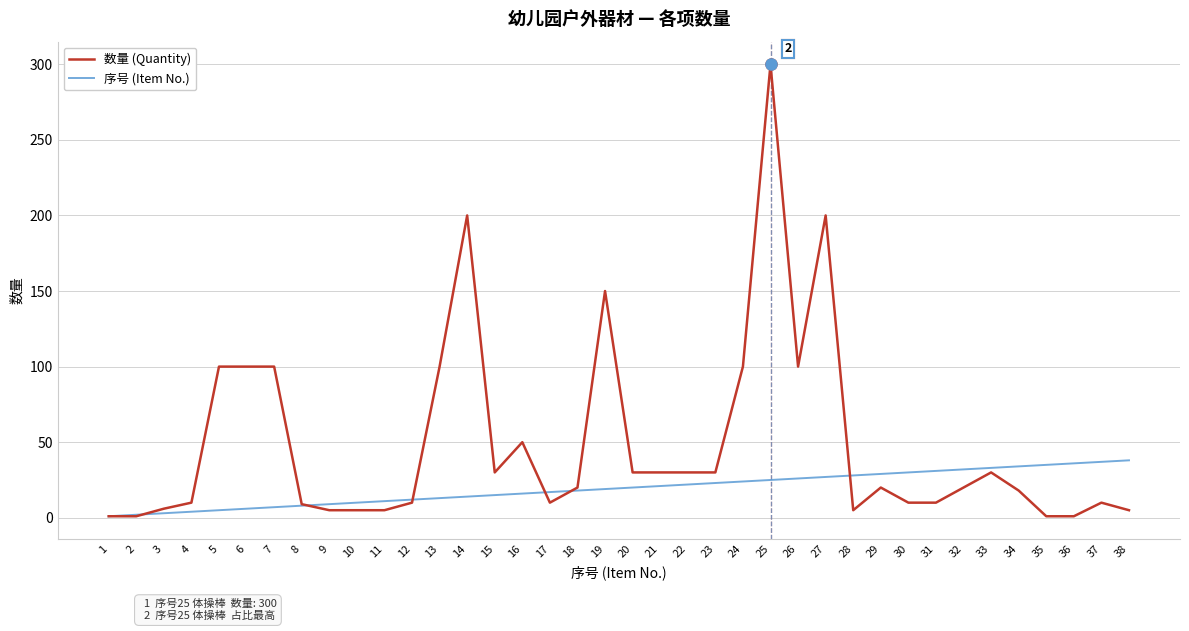

At how many categories does at least one series exceed 297?

1